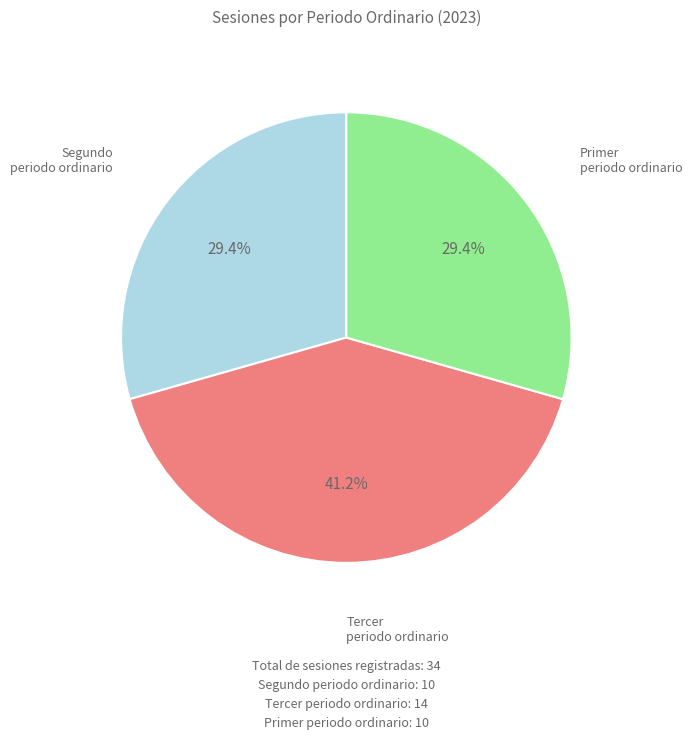

Approximately how many times larger is the value at Primer periodo ordinario compared to Segundo periodo ordinario?

1.0